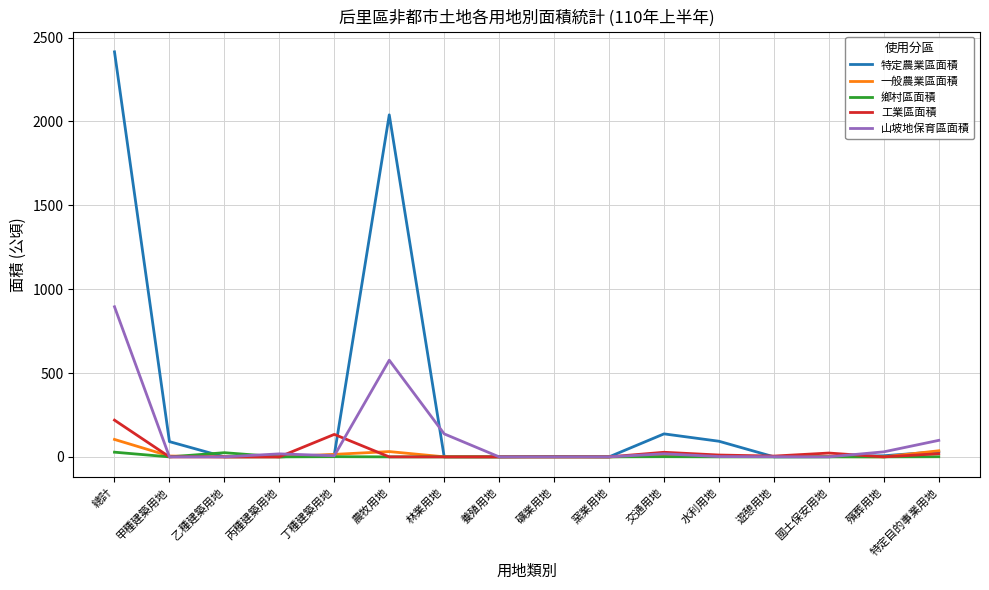

Rank the series by their maximum value, from lowest to highest.

鄉村區面積, 一般農業區面積, 工業區面積, 山坡地保育區面積, 特定農業區面積